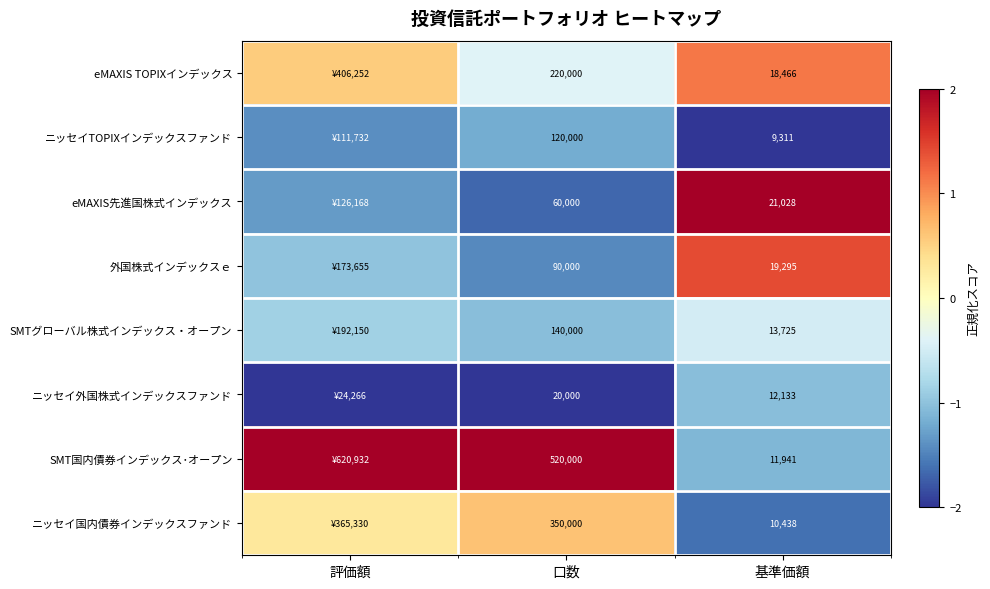

Rank the series at 基準価額 from lowest to highest value.

ニッセイTOPIXインデックスファンド, ニッセイ国内債券インデックスファンド, SMT国内債券インデックス･オープン, ニッセイ外国株式インデックスファンド, SMTグローバル株式インデックス・オープン, eMAXIS TOPIXインデックス, 外国株式インデックスｅ, eMAXIS先進国株式インデックス